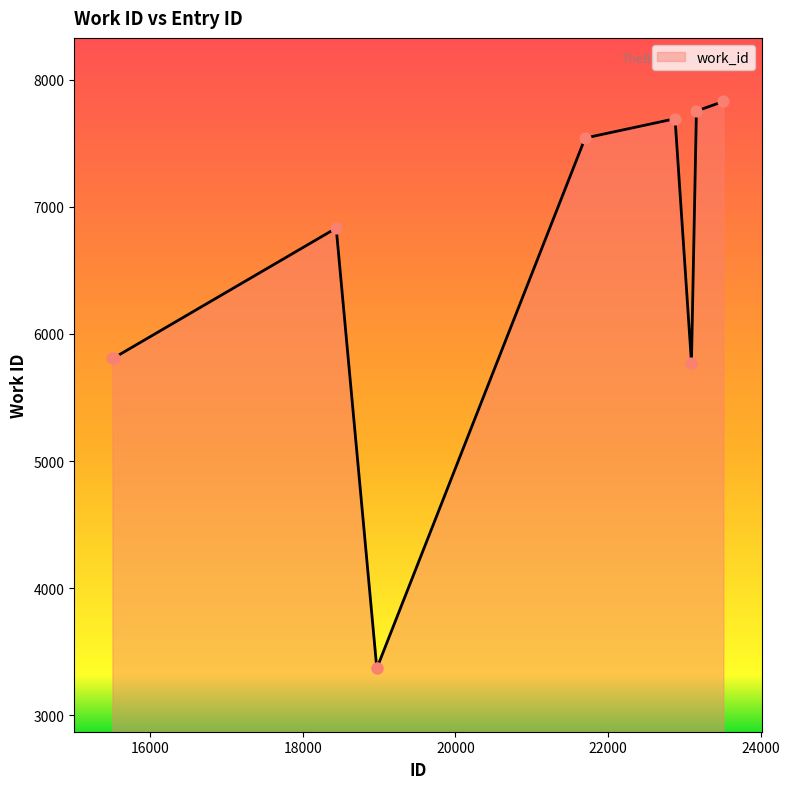

What is the greatest value displayed?

7830